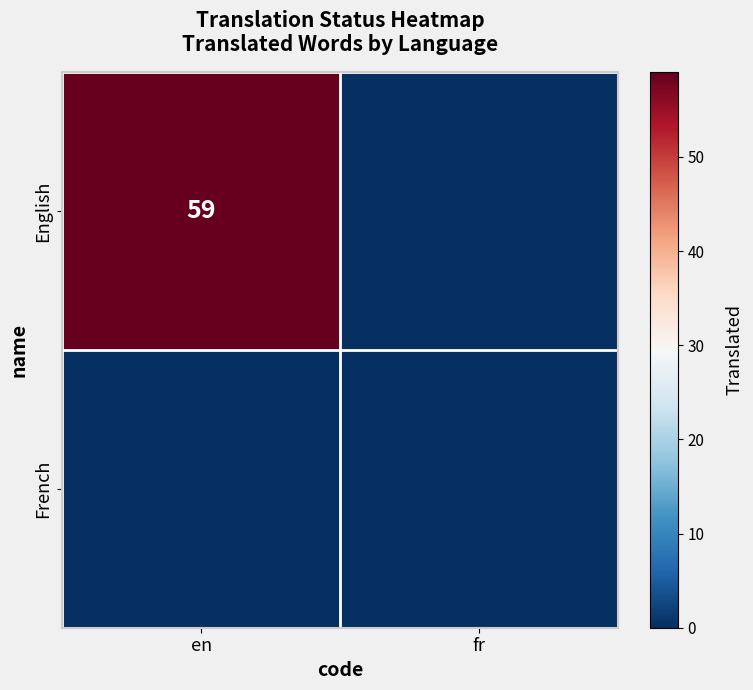

Rank the categories by English value from lowest to highest.

fr, en